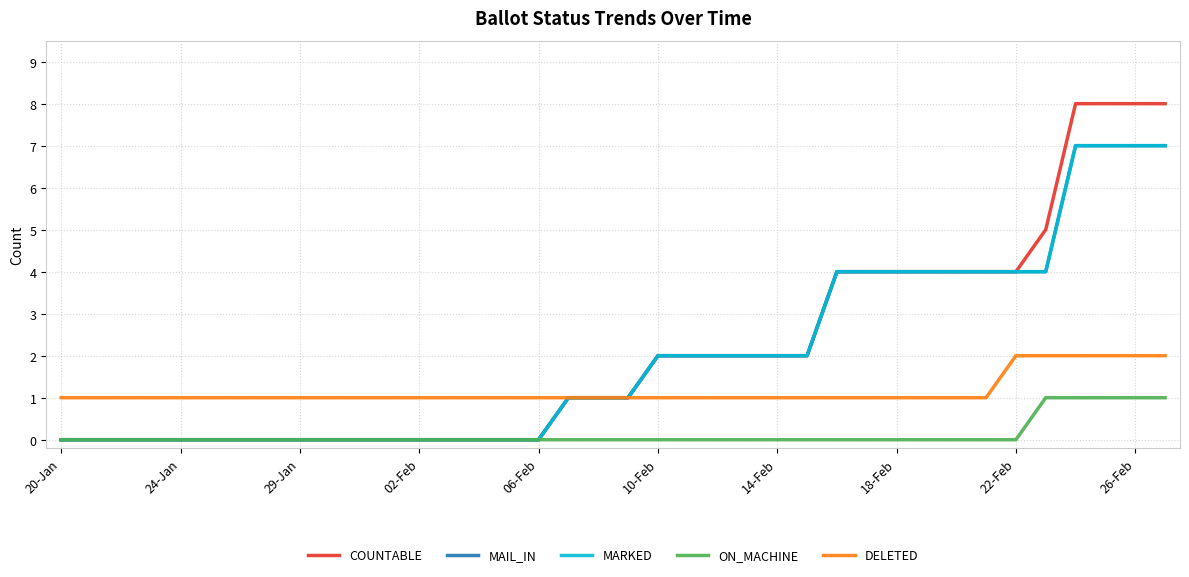

Reading right to left, what are all the values shown in this chart?

COUNTABLE: 8	8	8	8	5	4	4	4	4	4	4	4	2	2	2	2	2	2	1	1	1	0	0	0	0	0	0	0	0	0	0	0	0	0	0	0	0	0
MAIL_IN: 7	7	7	7	4	4	4	4	4	4	4	4	2	2	2	2	2	2	1	1	1	0	0	0	0	0	0	0	0	0	0	0	0	0	0	0	0	0
MARKED: 7	7	7	7	4	4	4	4	4	4	4	4	2	2	2	2	2	2	1	1	1	0	0	0	0	0	0	0	0	0	0	0	0	0	0	0	0	0
ON_MACHINE: 1	1	1	1	1	0	0	0	0	0	0	0	0	0	0	0	0	0	0	0	0	0	0	0	0	0	0	0	0	0	0	0	0	0	0	0	0	0
DELETED: 2	2	2	2	2	2	1	1	1	1	1	1	1	1	1	1	1	1	1	1	1	1	1	1	1	1	1	1	1	1	1	1	1	1	1	1	1	1